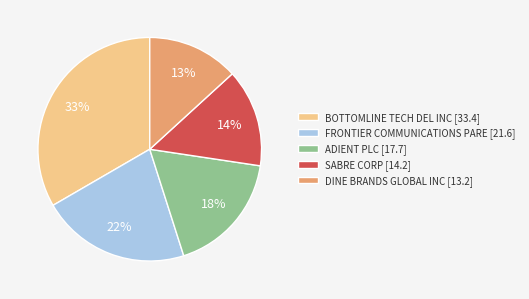

How many segments does this pie chart have?

5